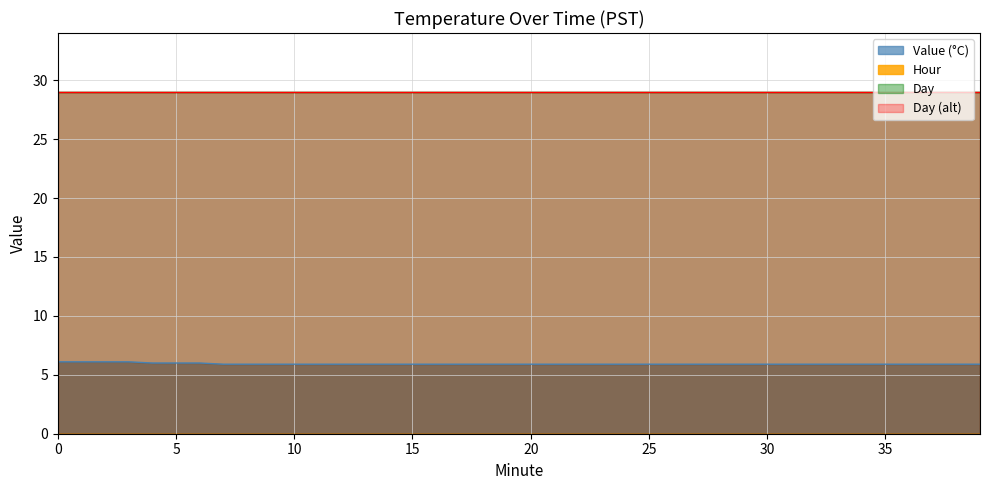

What is the maximum value for Value?

6.1